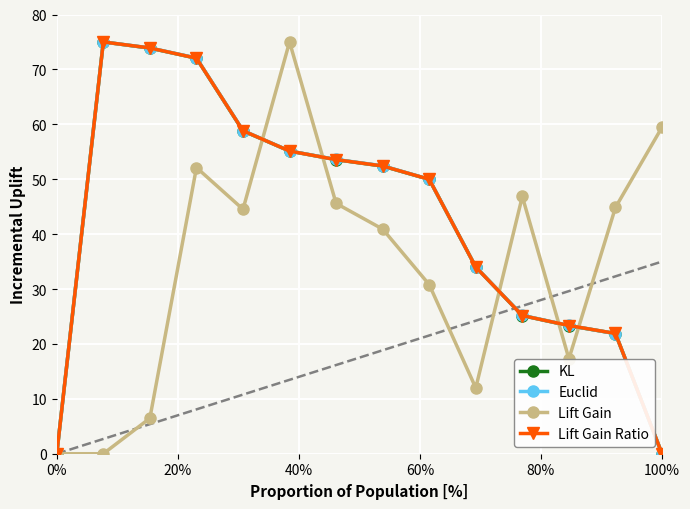

True or false: Lift Gain and Euclid intersect in this chart.

True